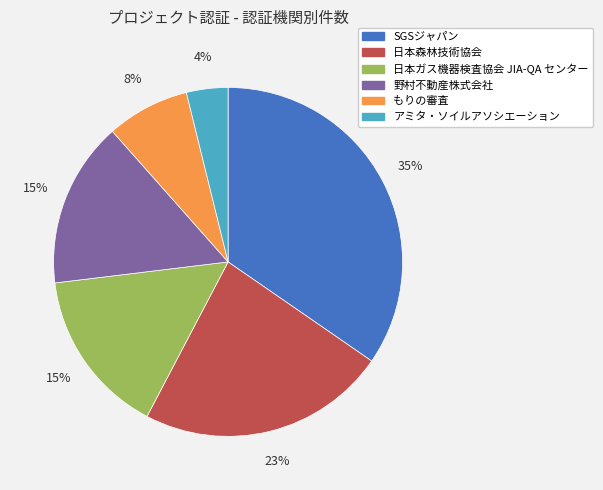

What is the ratio of the value at もりの審査 to the value at 日本森林技術協会?

0.3